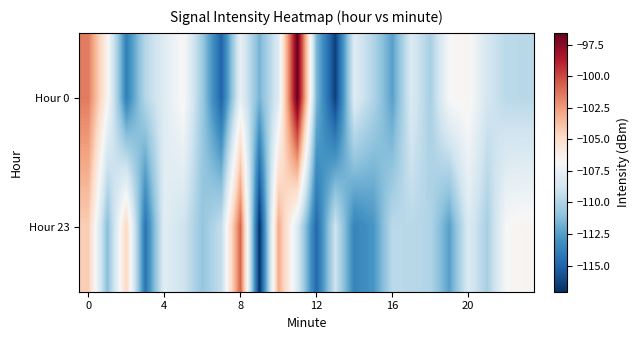

Count the number of data series in this chart.

2